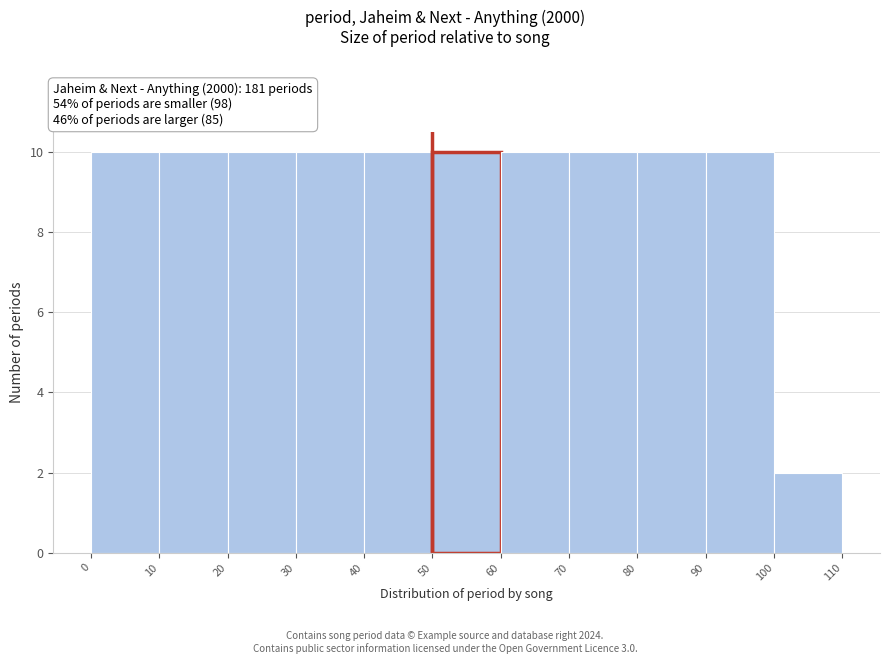

Reading left to right, list every bar in this chart as the range it spans on the x-axis followed by its height. The values are not printed on the chart, so give them approximately, as read against the axis.

0 to 10: 10
10 to 20: 10
20 to 30: 10
30 to 40: 10
40 to 50: 10
50 to 60: 10
60 to 70: 10
70 to 80: 10
80 to 90: 10
90 to 100: 10
100 to 110: 2